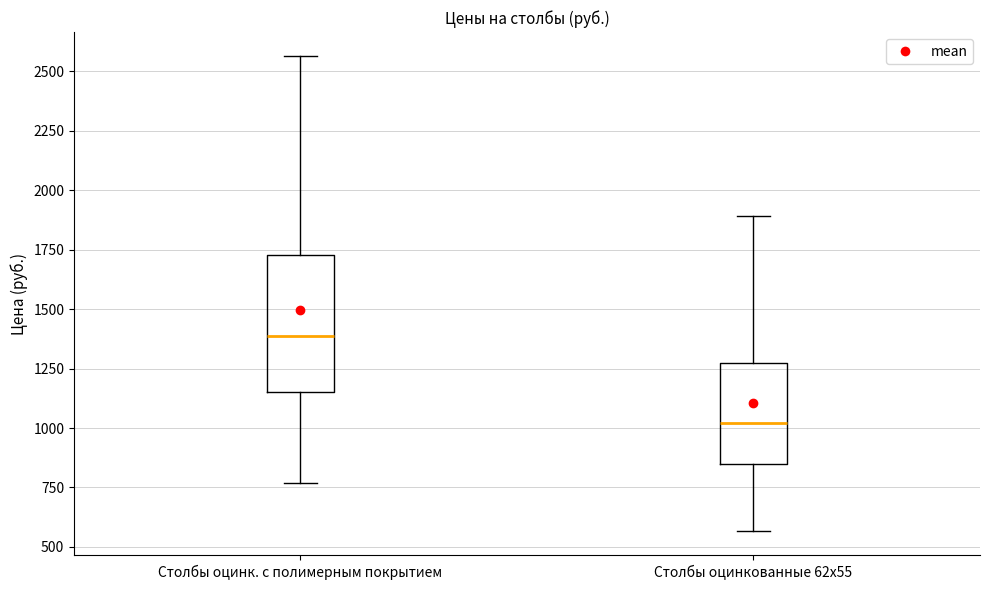

Reading left to right, read every box against the y-axis: the position of its median line, the range the box covers, and the ends of its whiskers. The values are not printed on the chart, so give them approximately, as read against the axis.

Столбы оцинк. с полимерным покрытием: median 1400, box 1150 to 1750, whiskers 750 to 2550
Столбы оцинкованные 62х55: median 1000, box 850 to 1300, whiskers 550 to 1900